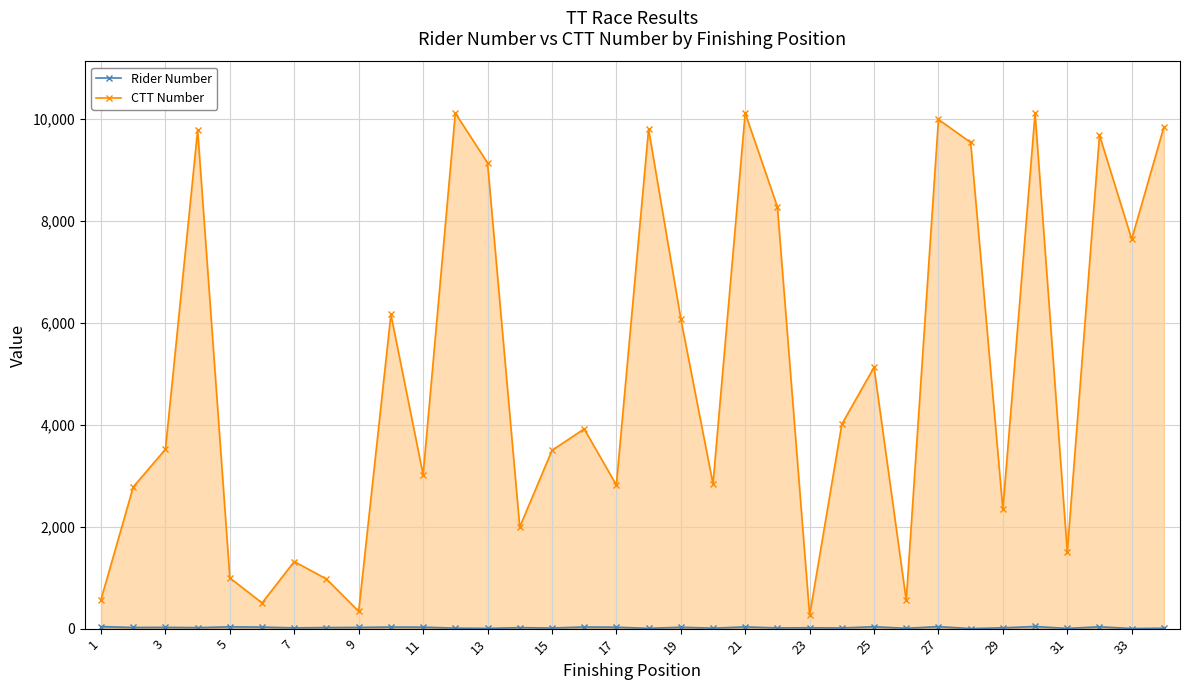

The value of CTT Number at 15 is 1977. True or false?

False